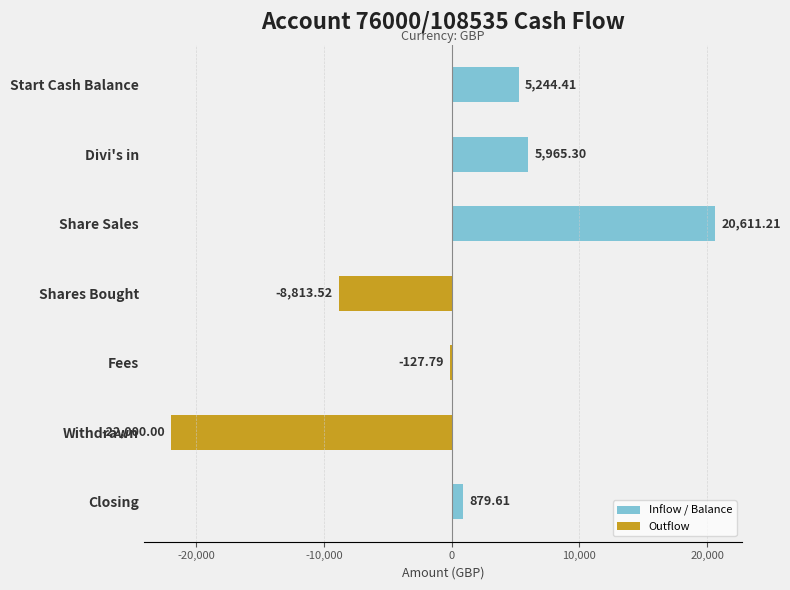

Reading left to right, what are all the values shown in this chart?

Inflow / Balance: 5244.4	5965.3	20611.2	0.0	0.0	0.0	879.6
Outflow: 0.0	0.0	0.0	-8813.5	-127.8	-22000.0	0.0